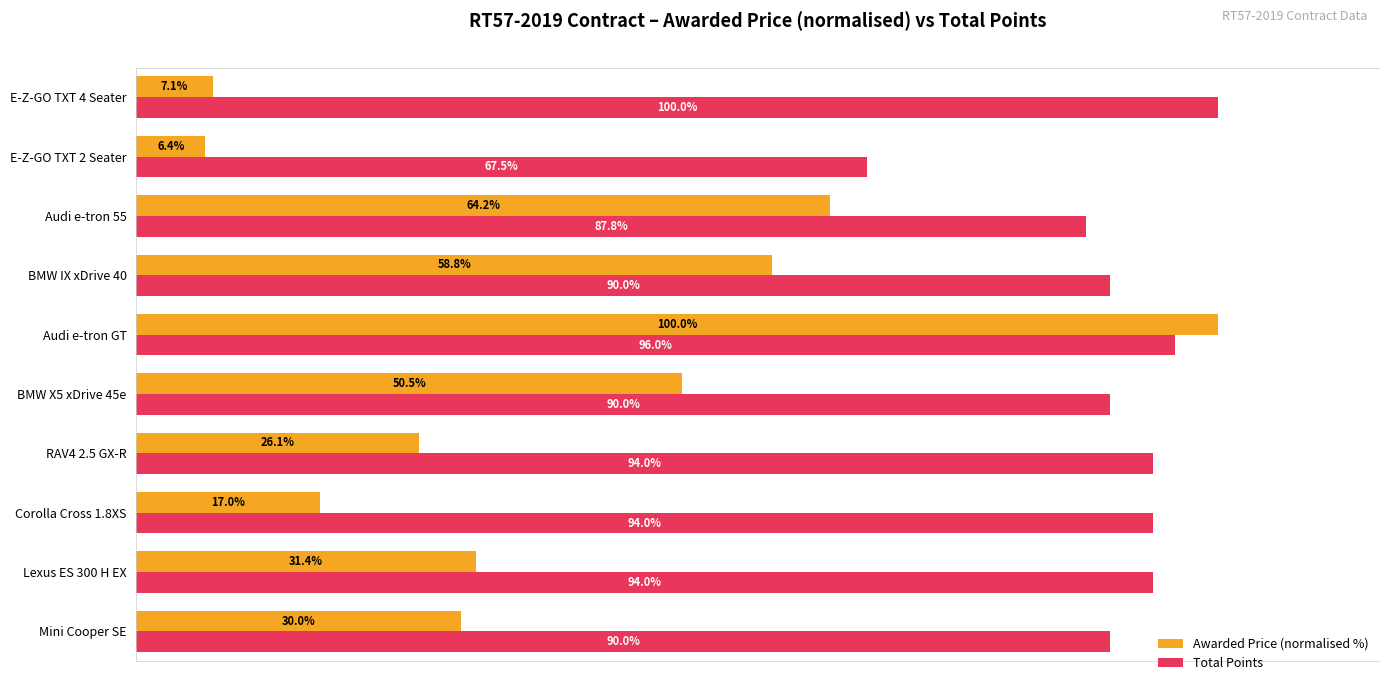

Between Lexus ES 300 H EX and Corolla Cross 1.8XS, which series saw the biggest shift?

Awarded Price (normalised %)